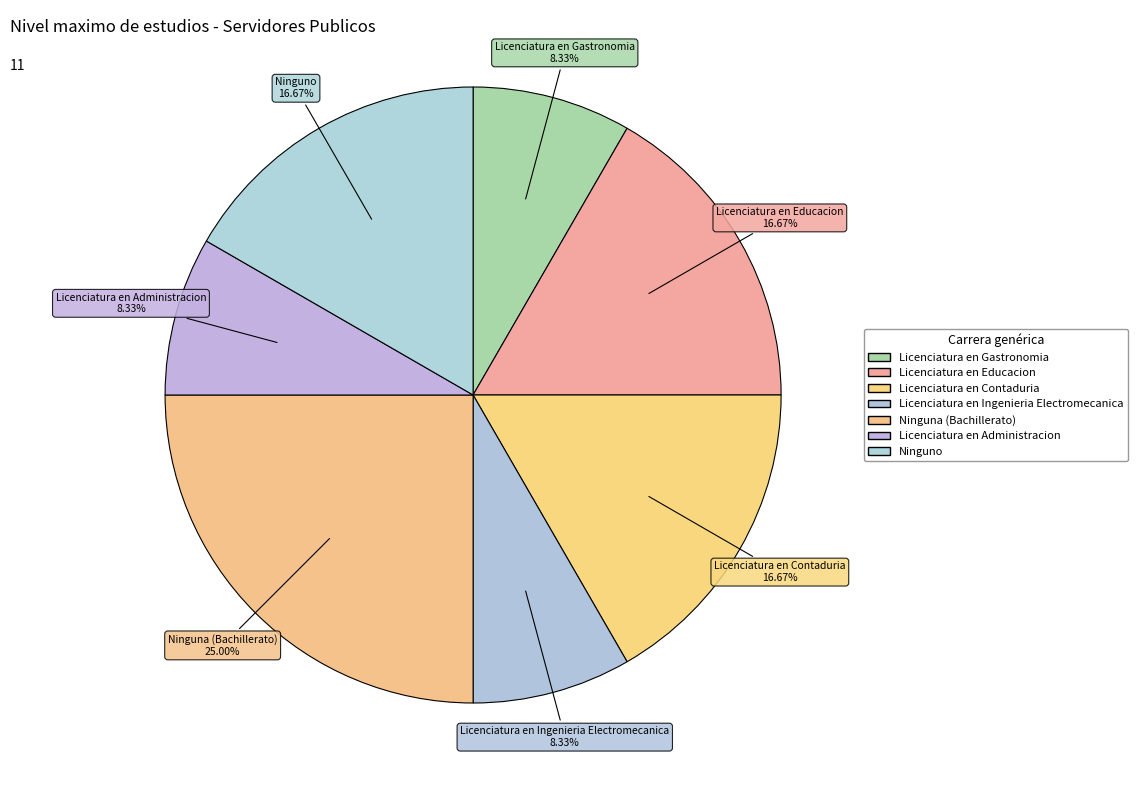

How many slices are in this pie chart?

7